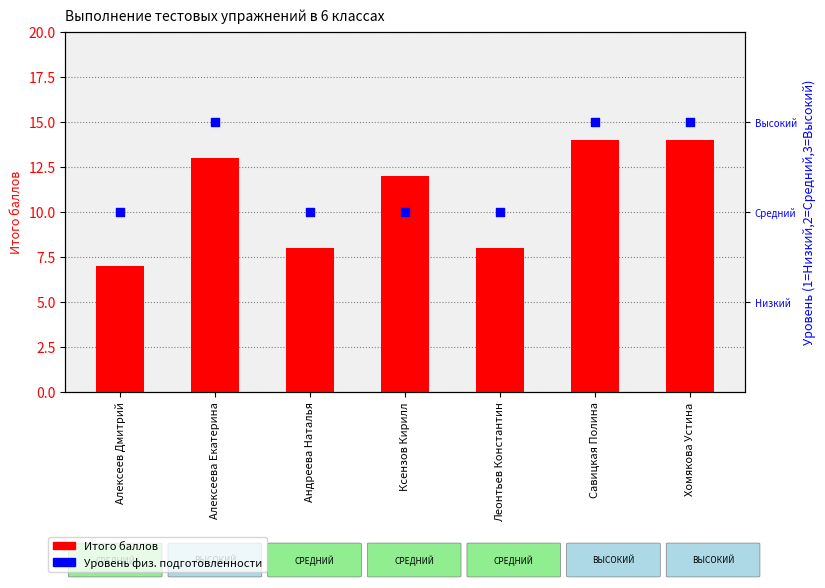

Which series reaches the maximum Y coordinate?

Итого баллов